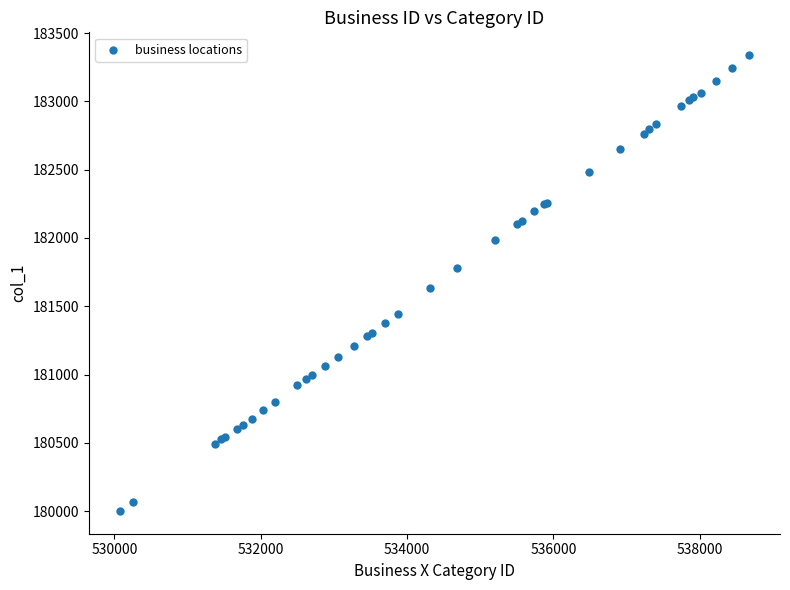

What Y value in the scatter plot is closest to 181670?

181631